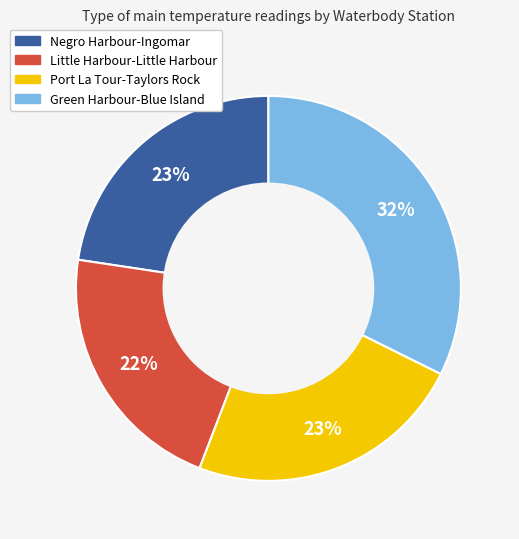

To the nearest percent, what is the combined percentage of Negro Harbour-Ingomar and Port La Tour-Taylors Rock?

46%